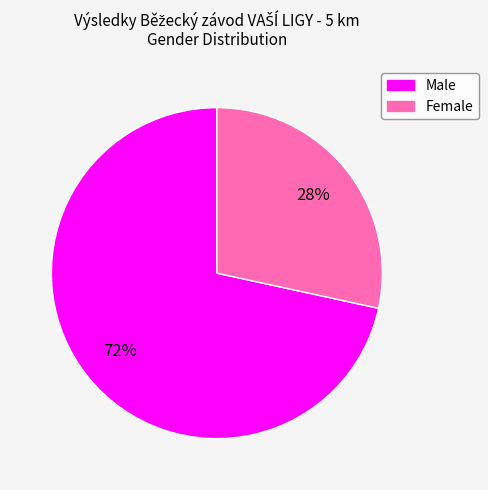

Which slice is the largest?

Male